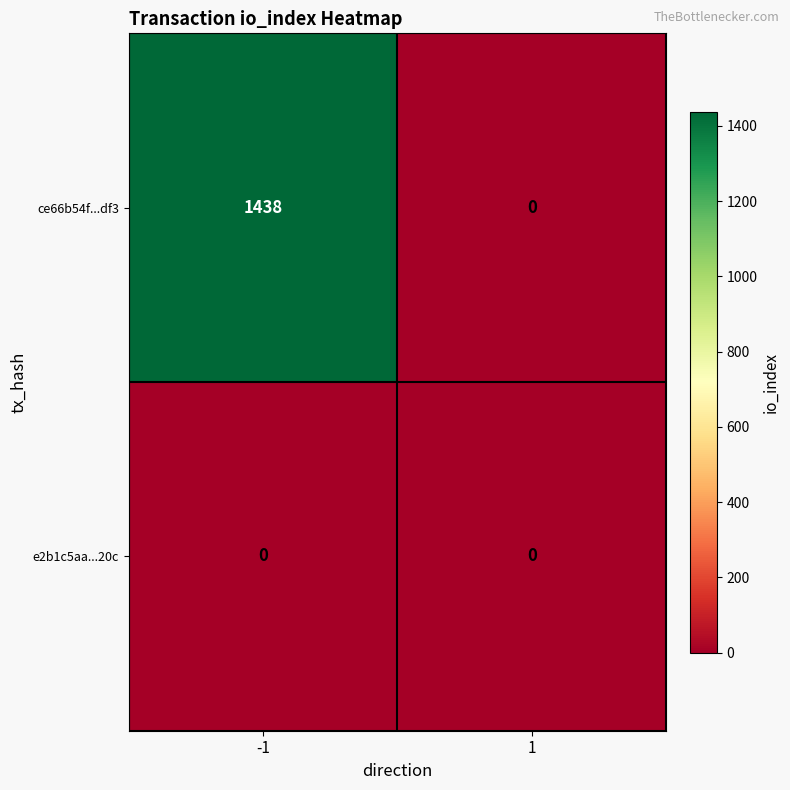

The ce66b54f...df3 series shows 795 at 1. True or false?

False